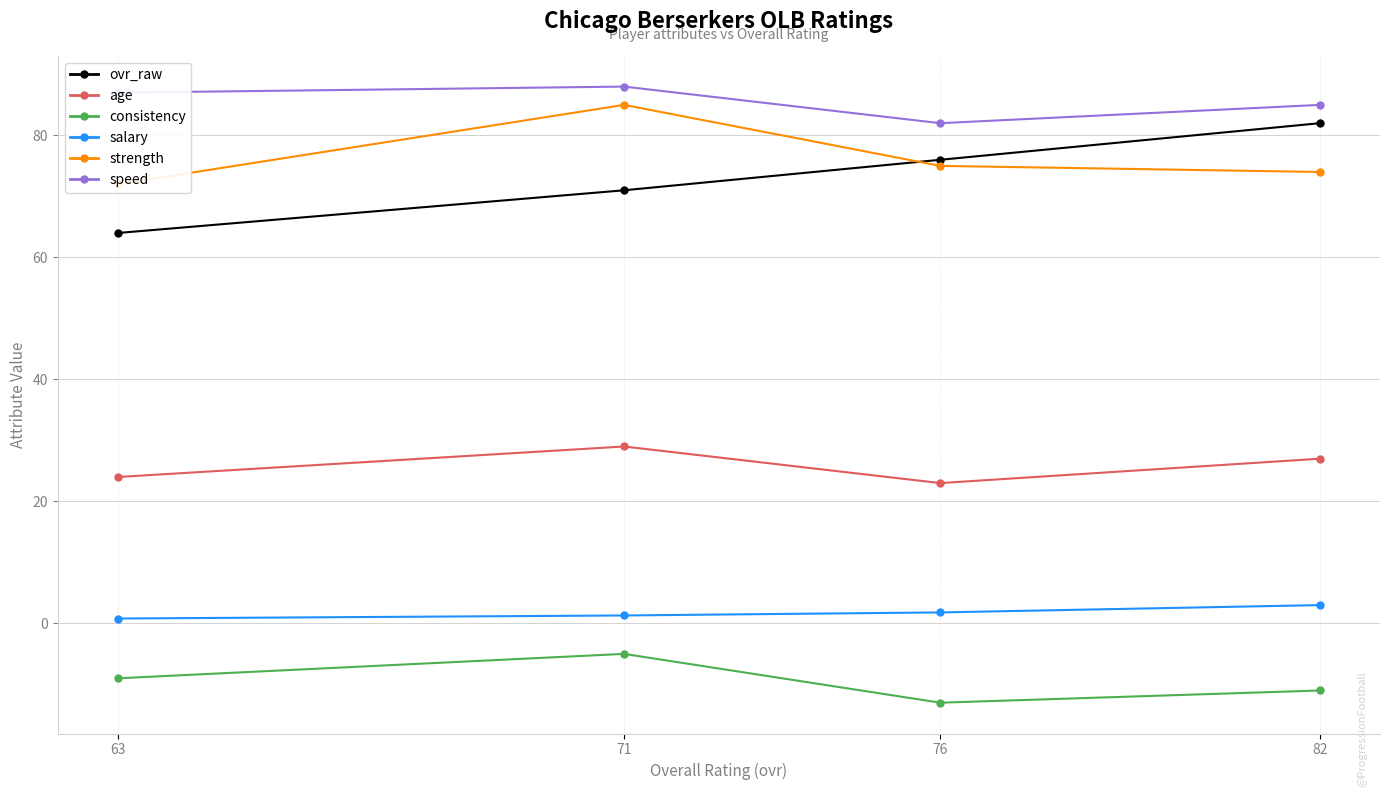

The ovr_raw series shows 76.0 at 76. True or false?

True